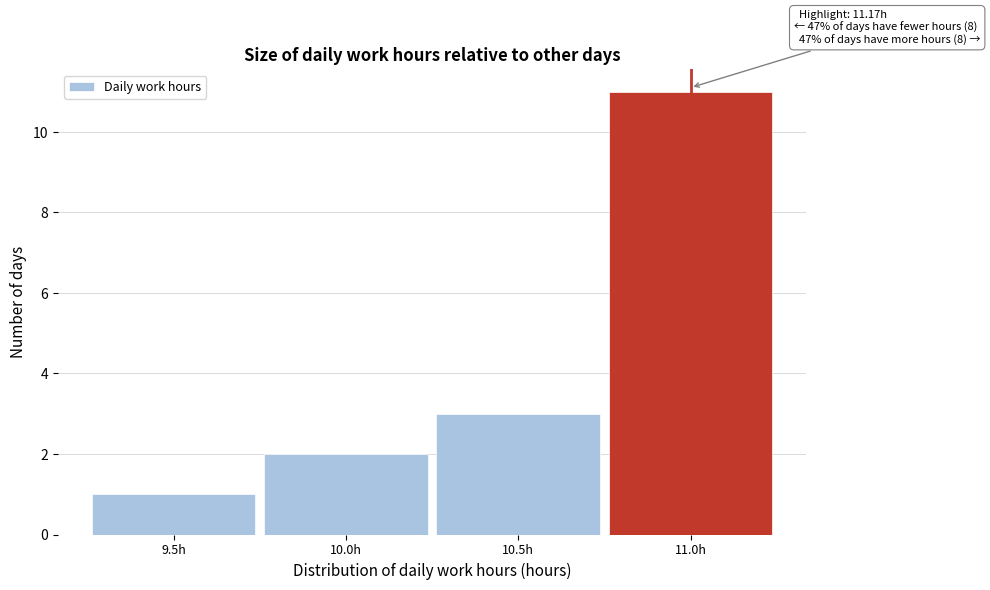

Reading left to right, transcribe all the data shown in this chart.

1	2	3	11